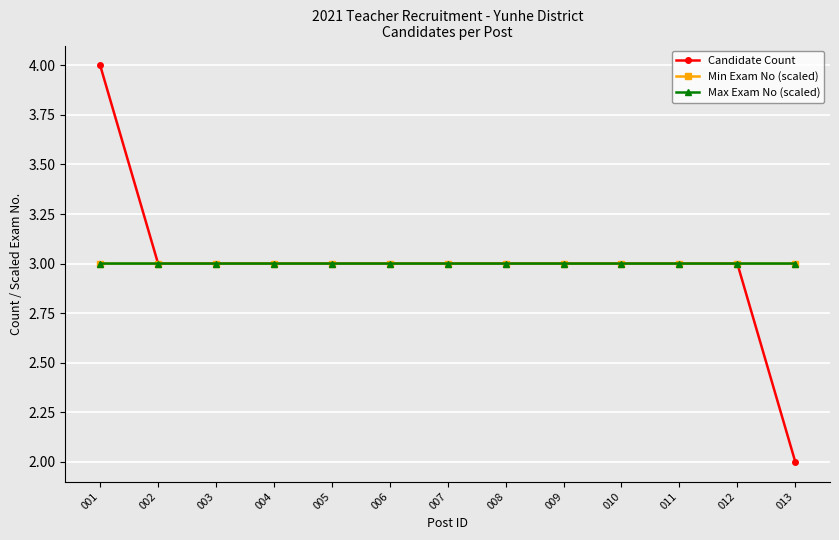

Does the chart have visible grid lines?

Yes